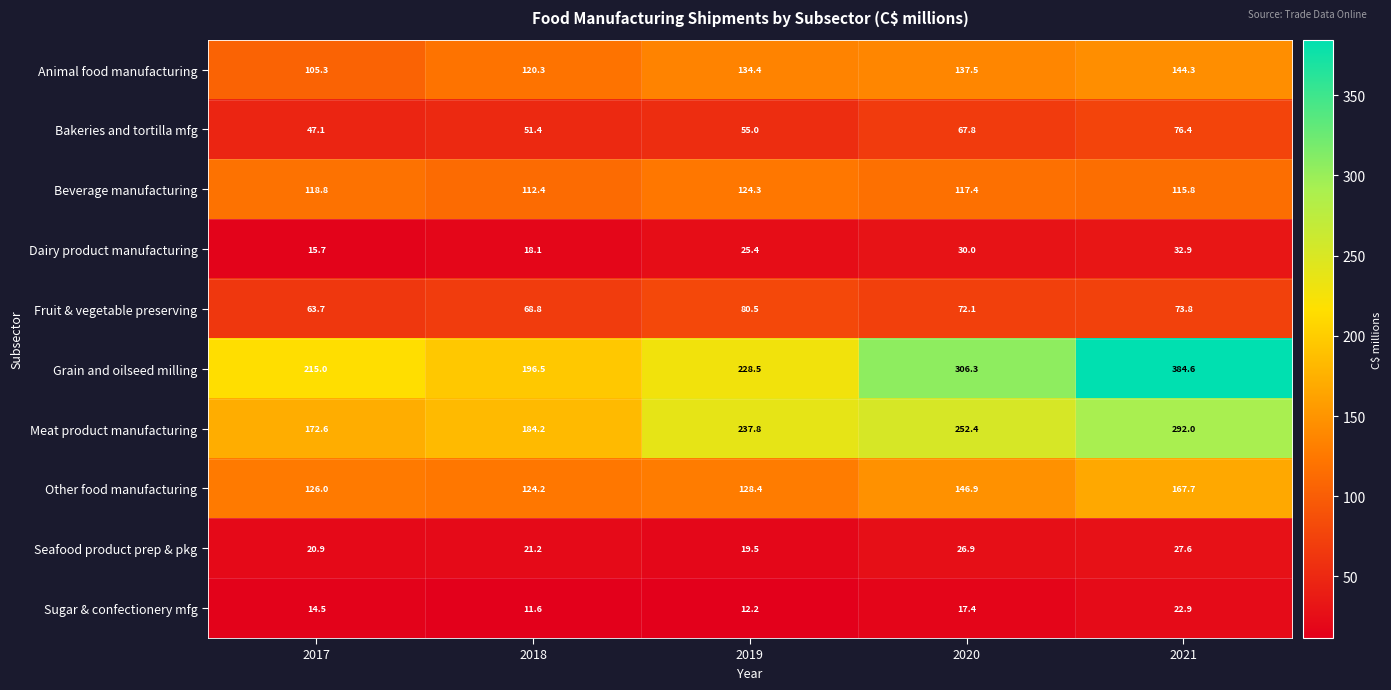

What is the maximum value shown in the chart?

384.6